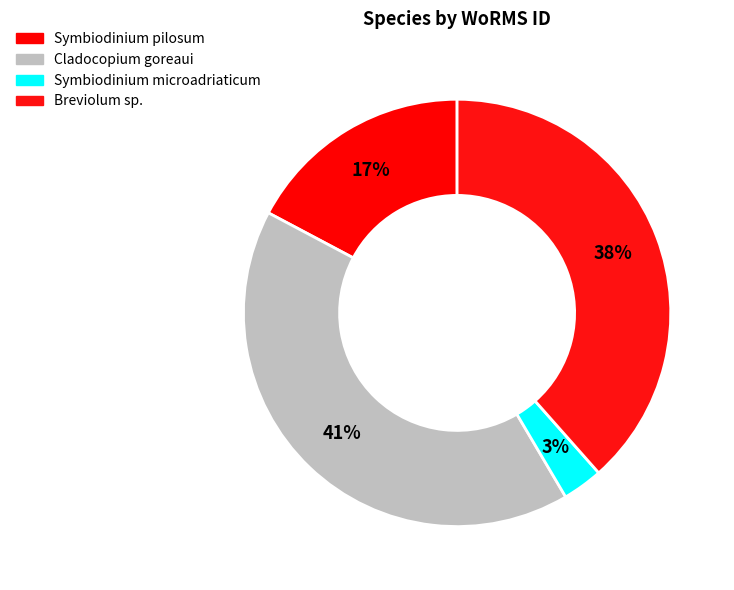

To the nearest percent, what percentage of the pie is Cladocopium goreaui?

41%